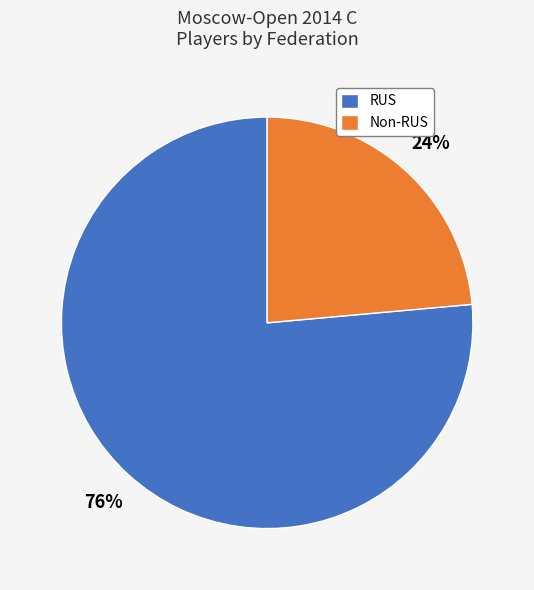

Between Non-RUS and RUS, which is larger?

RUS